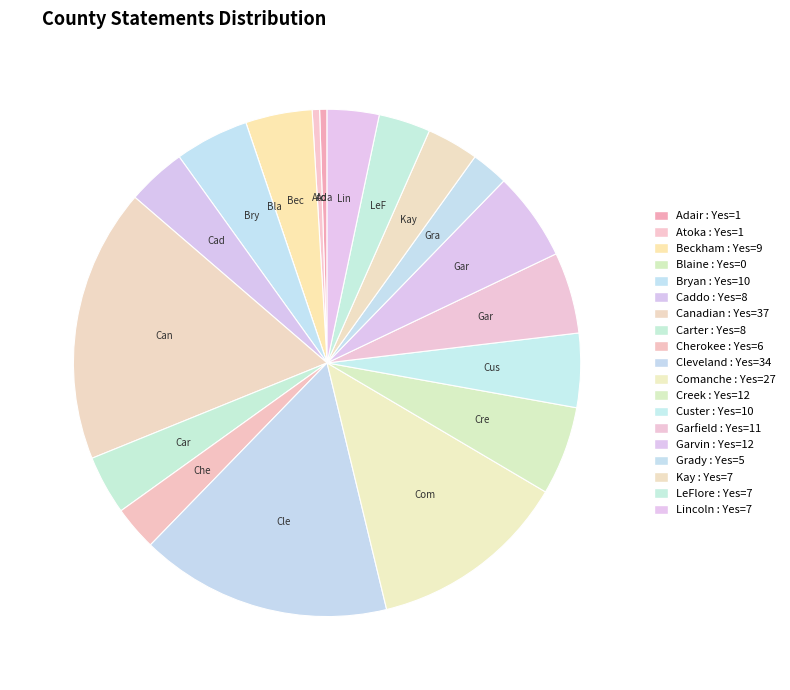

True or false: Creek accounts for 6% of the total.

True